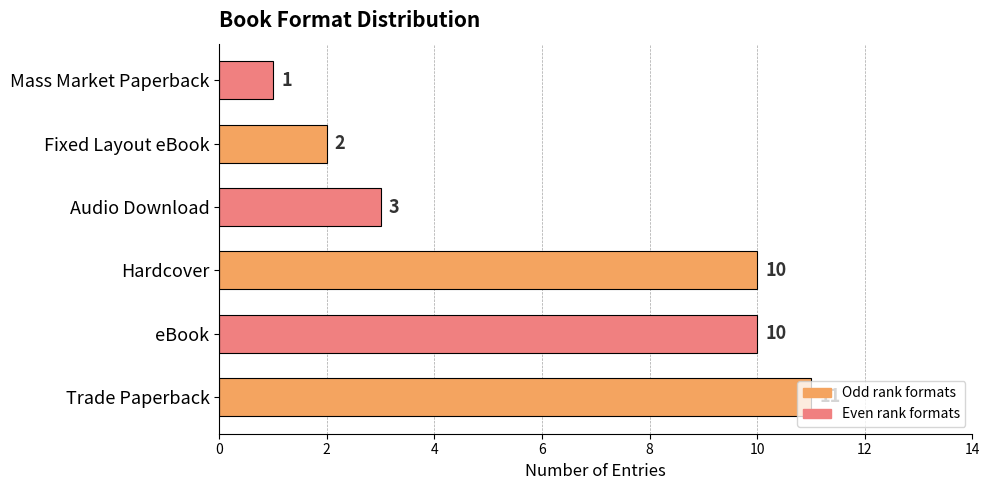

What is the sum of the values at Mass Market Paperback and eBook?

11